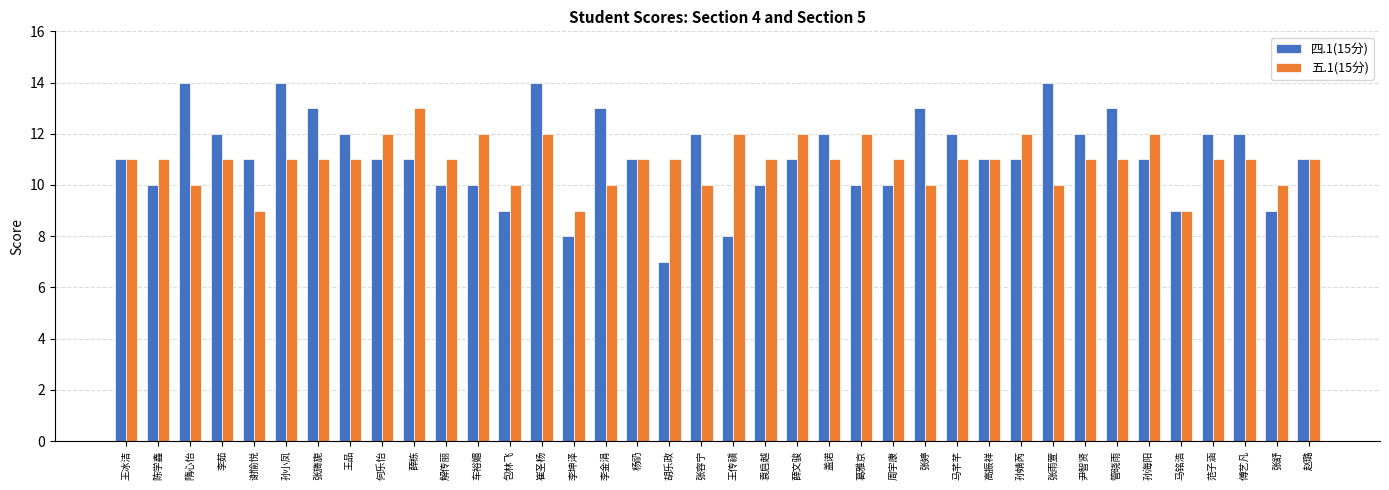

Which category has the lowest value in the 四.1(15分) series?

胡乐政